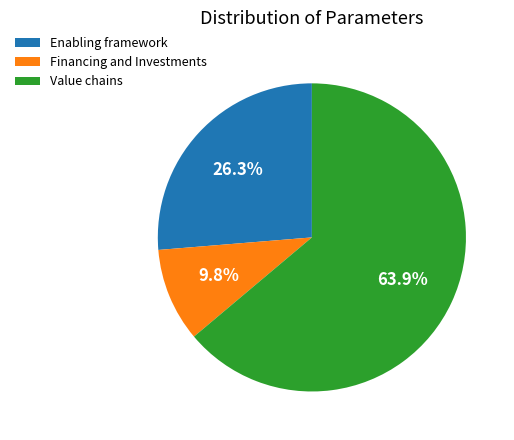

What is the total percentage of Enabling framework and Financing and Investments?

36.1%